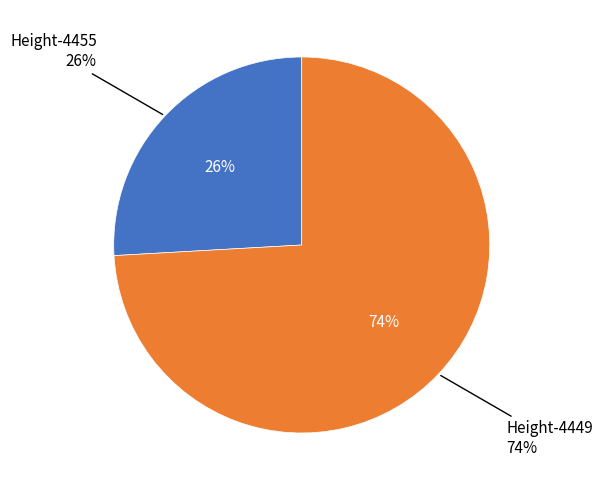

Is 4455 the majority of the pie?

No